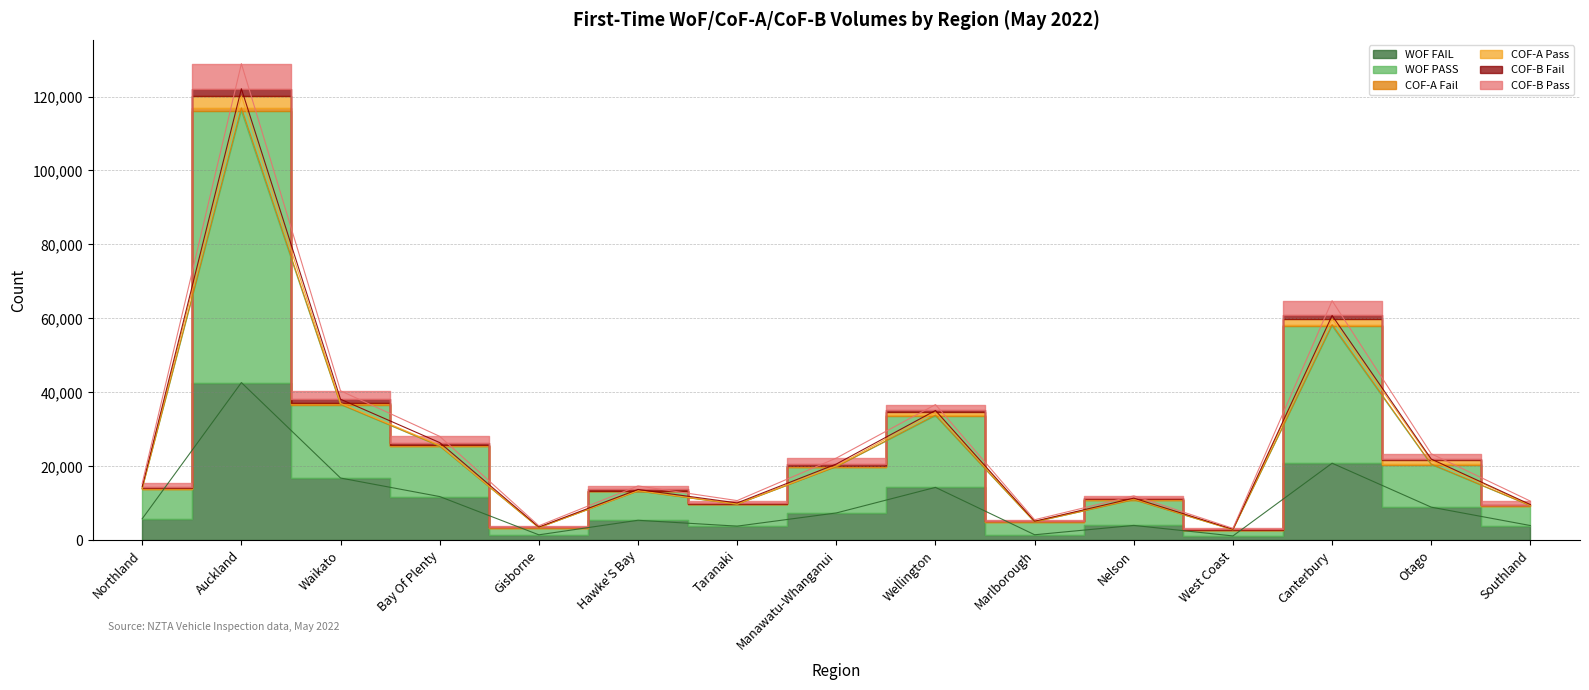

What is the label of the 12th point from the right?

Bay Of Plenty